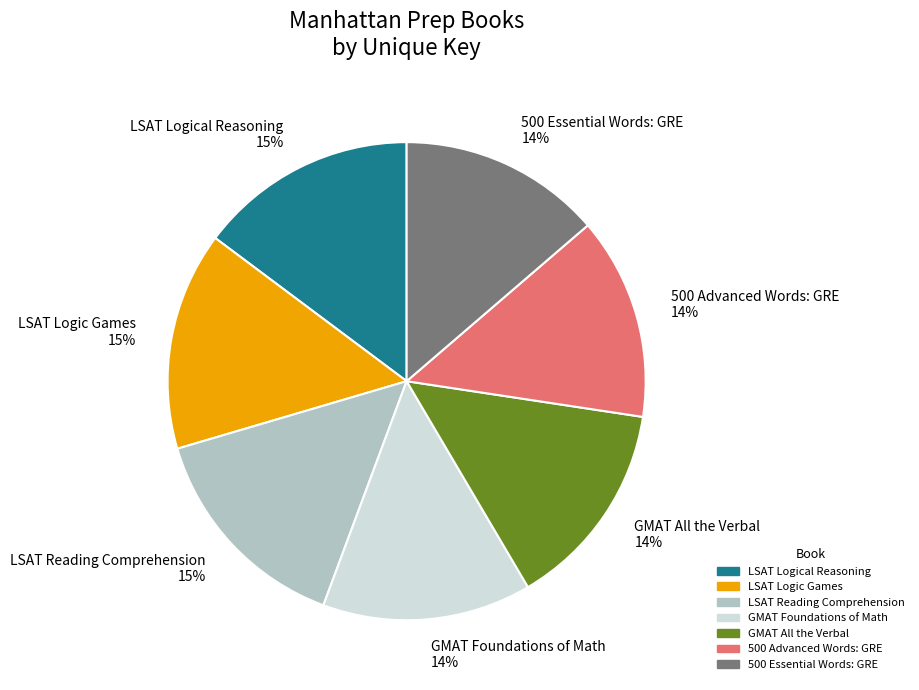

Is it true that GMAT Foundations of Math is 24% of the pie?

False